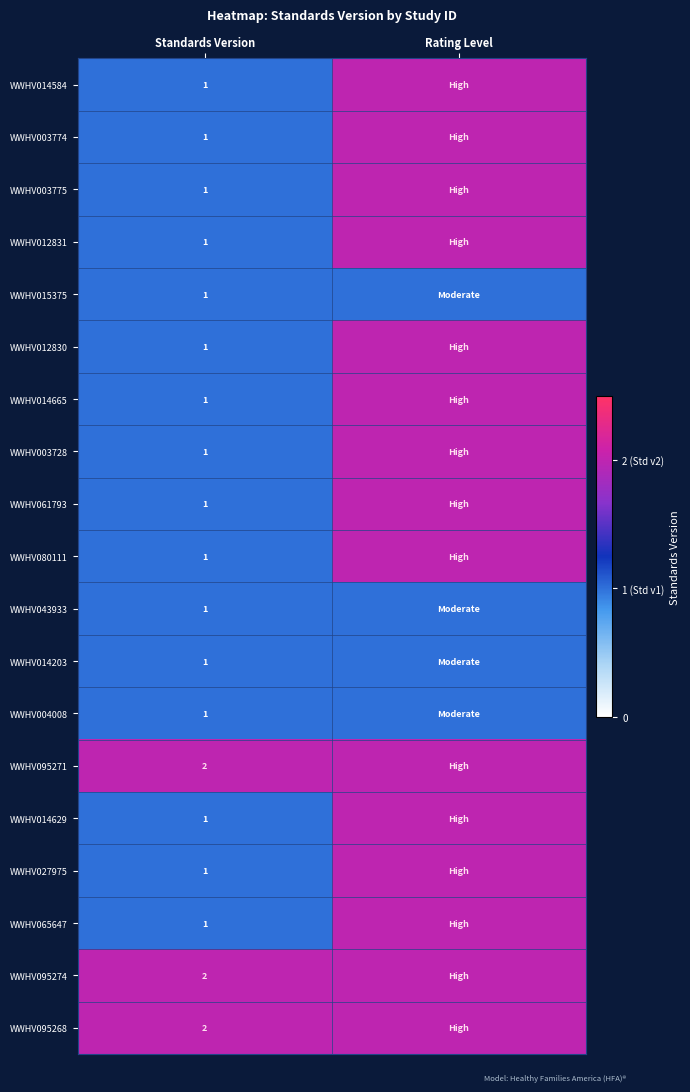

What is the total value across all series at Standards Version?

22